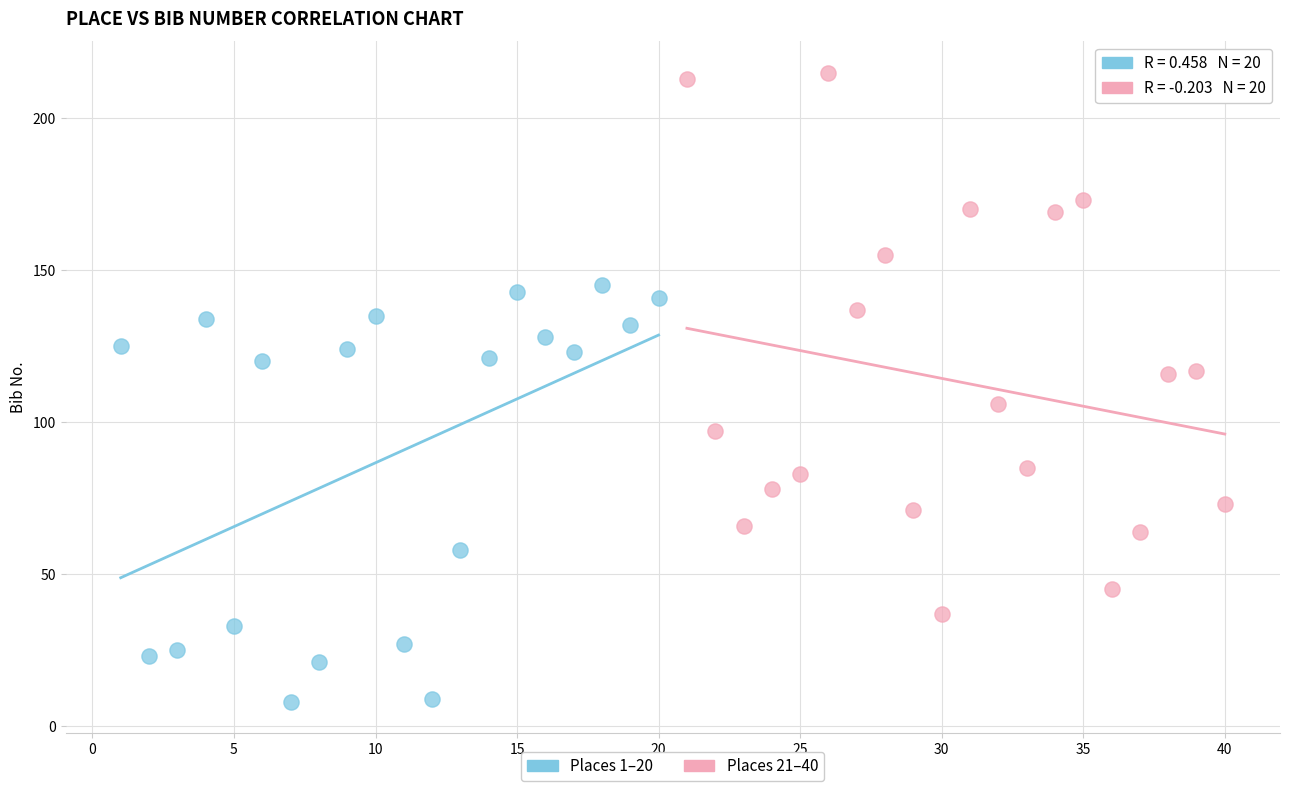

Which series reaches the minimum Y coordinate?

Places 1–20